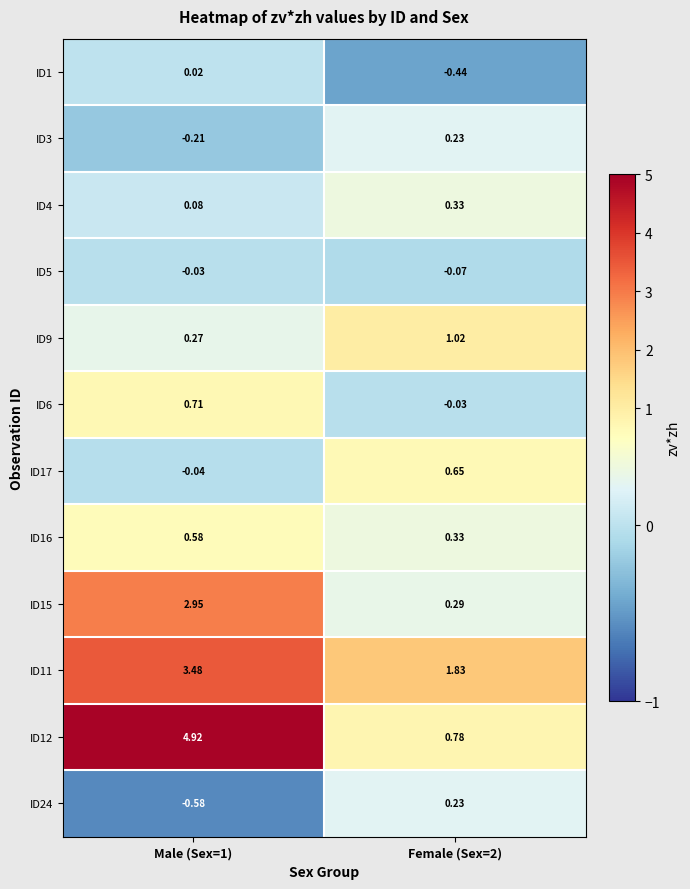

Which series has the largest range (max minus min)?

ID12